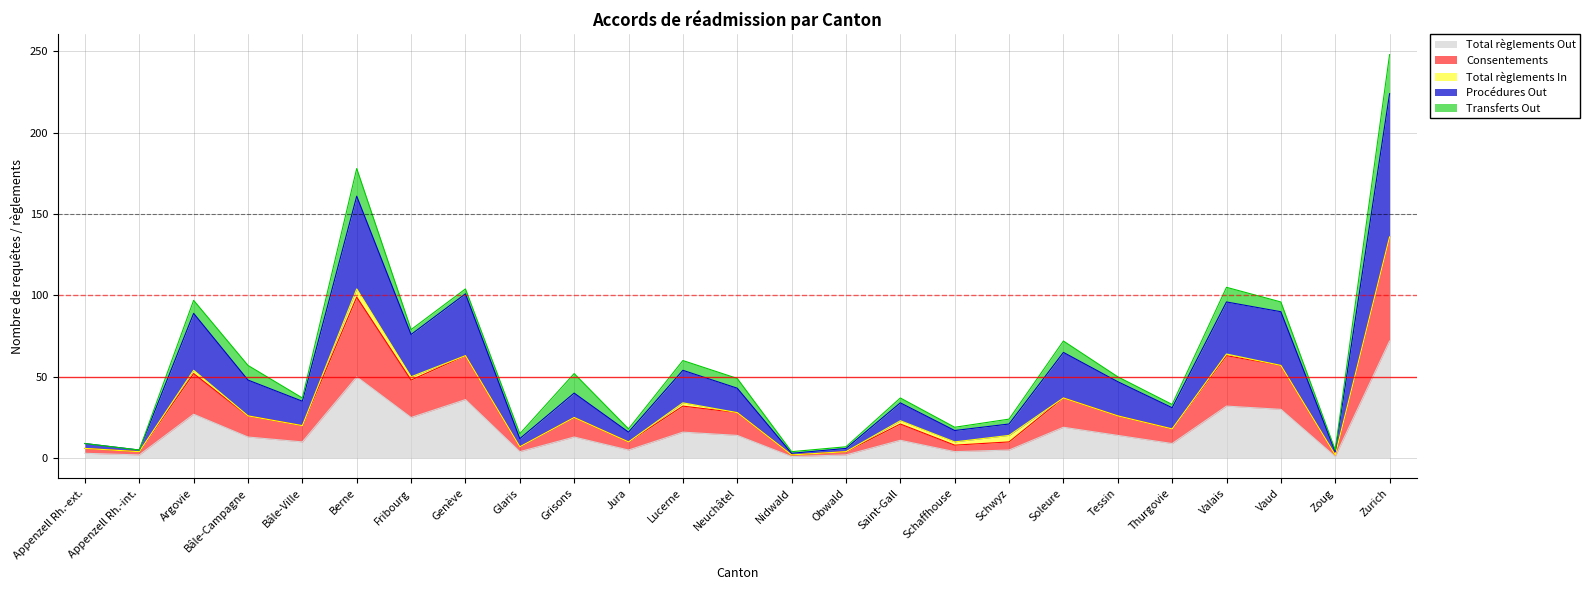

Which series has the largest range (max minus min)?

Procédures Out